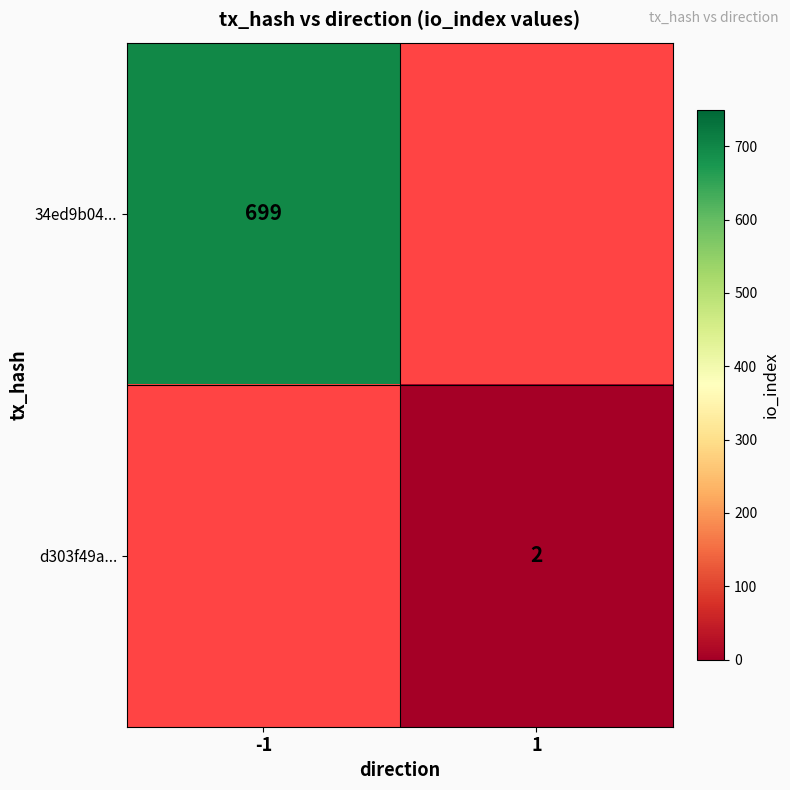

Is the value of 34ed9b04... at -1 greater than the value of d303f49a... at 1?

Yes